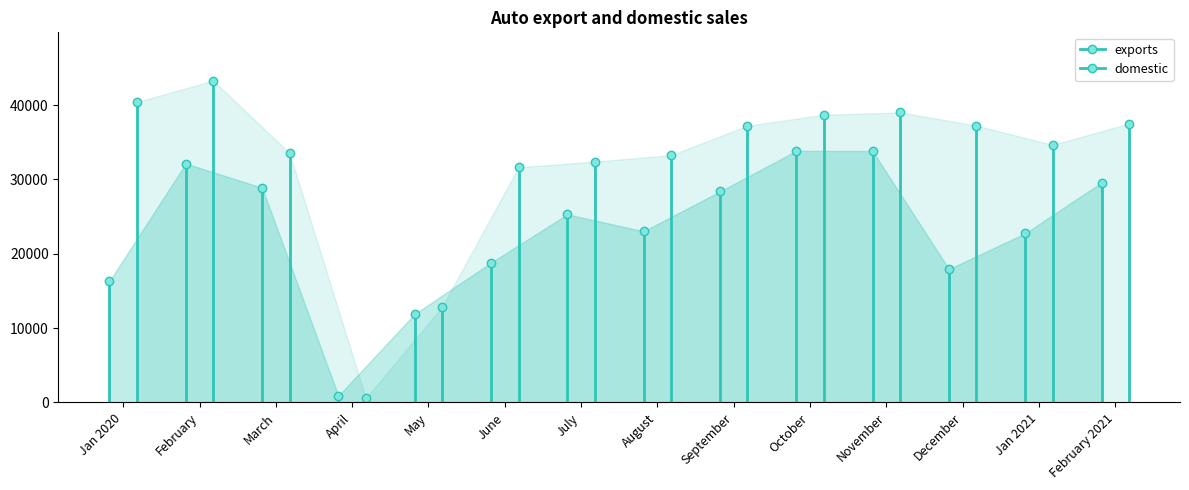

What are all the series names shown in the legend?

exports, domestic